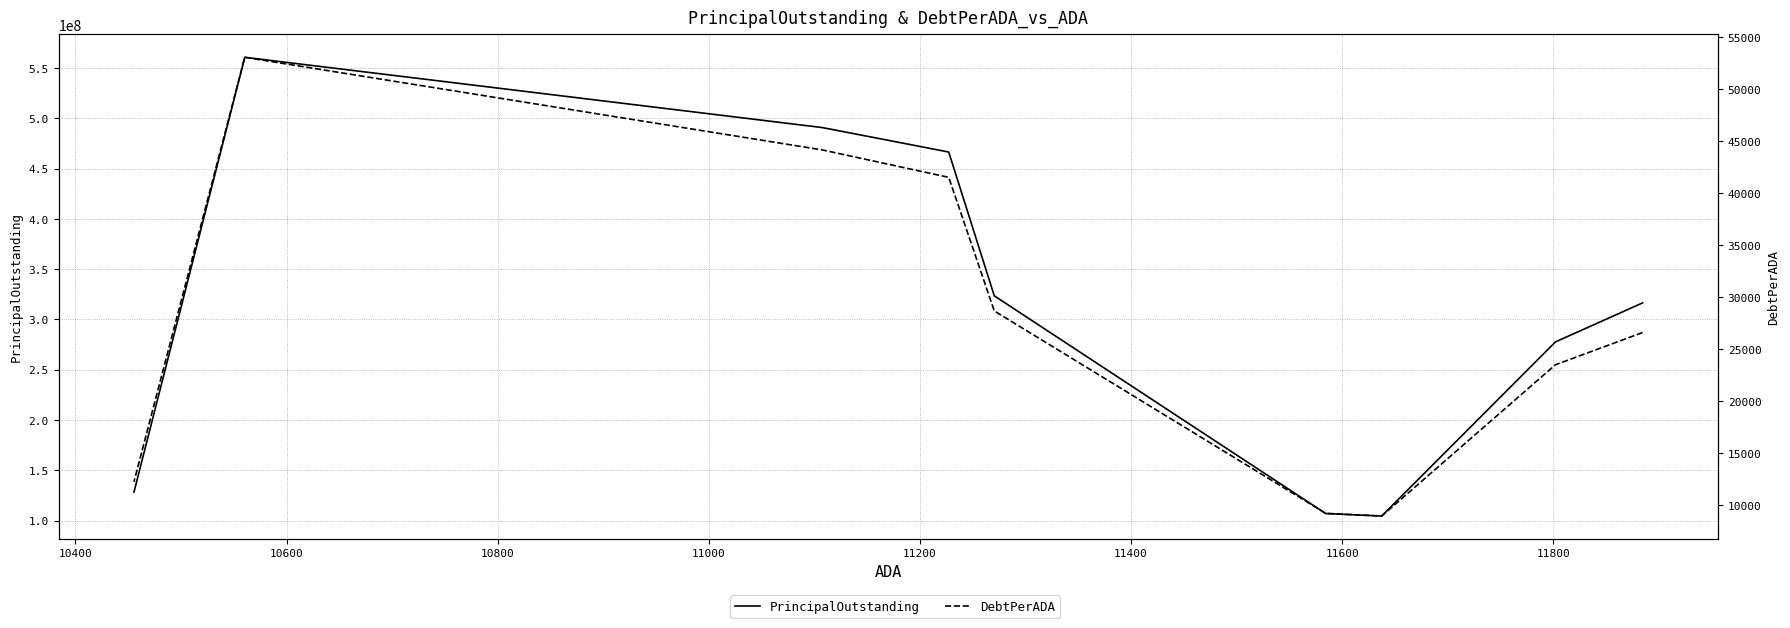

What is the maximum value shown in the chart?

560550000.0